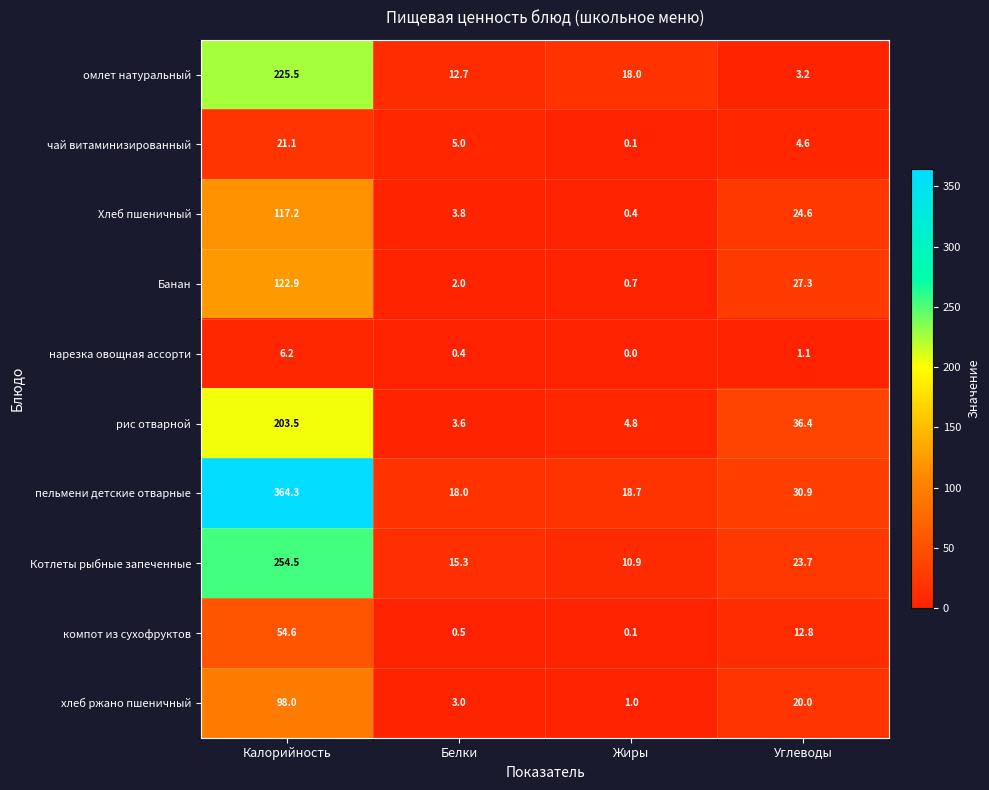

List the series in order of their peak value, lowest first.

нарезка овощная ассорти, чай витаминизированный, компот из сухофруктов, хлеб ржано пшеничный, Хлеб пшеничный, Банан, рис отварной, омлет натуральный, Котлеты рыбные запеченные, пельмени детские отварные